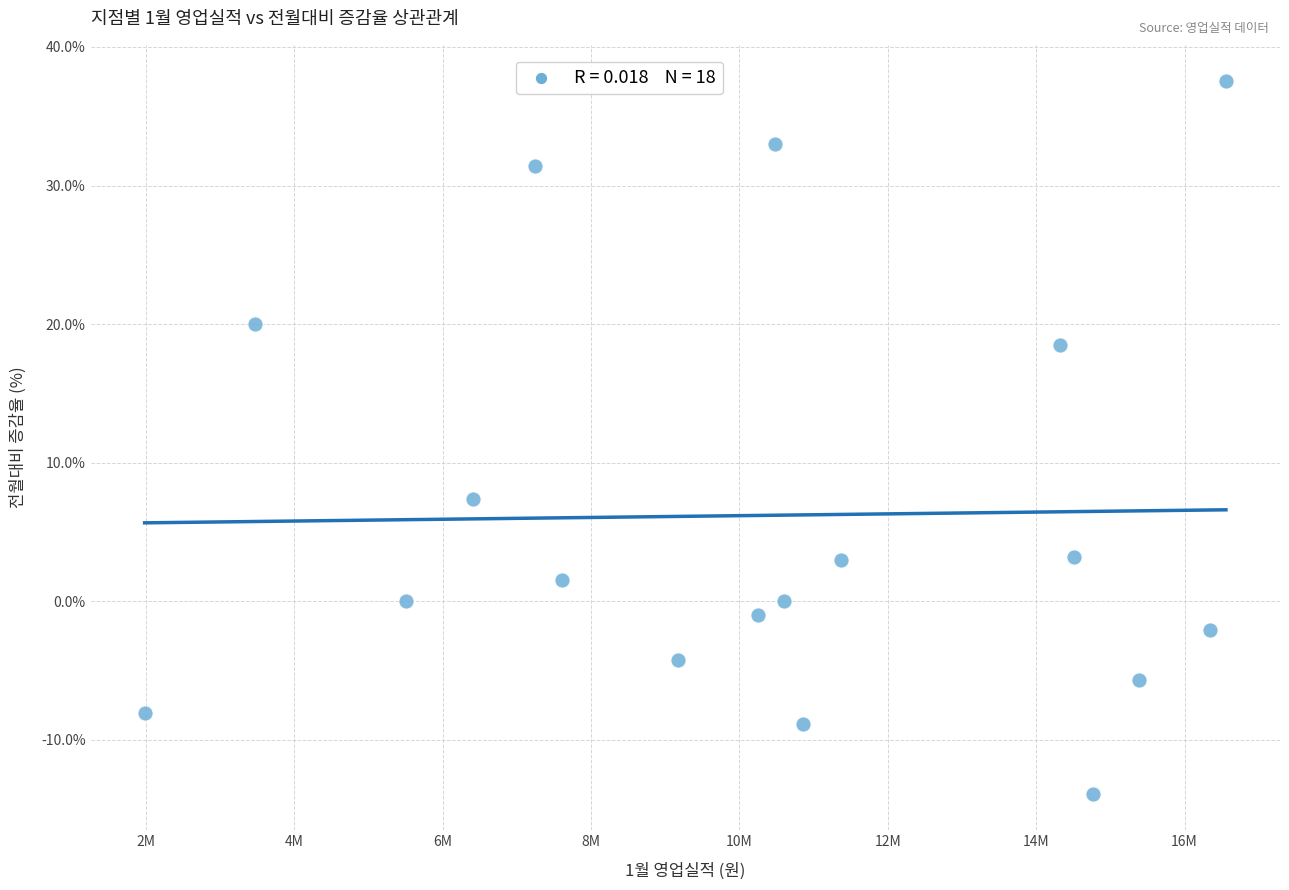

What Y value in the scatter plot is closest to 11?

7.4